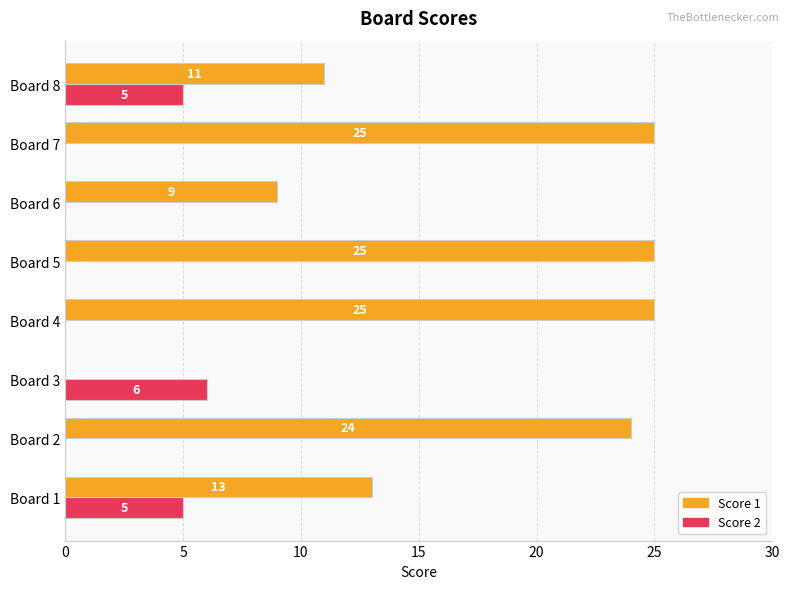

What is the highest value of the Score 2 series?

6